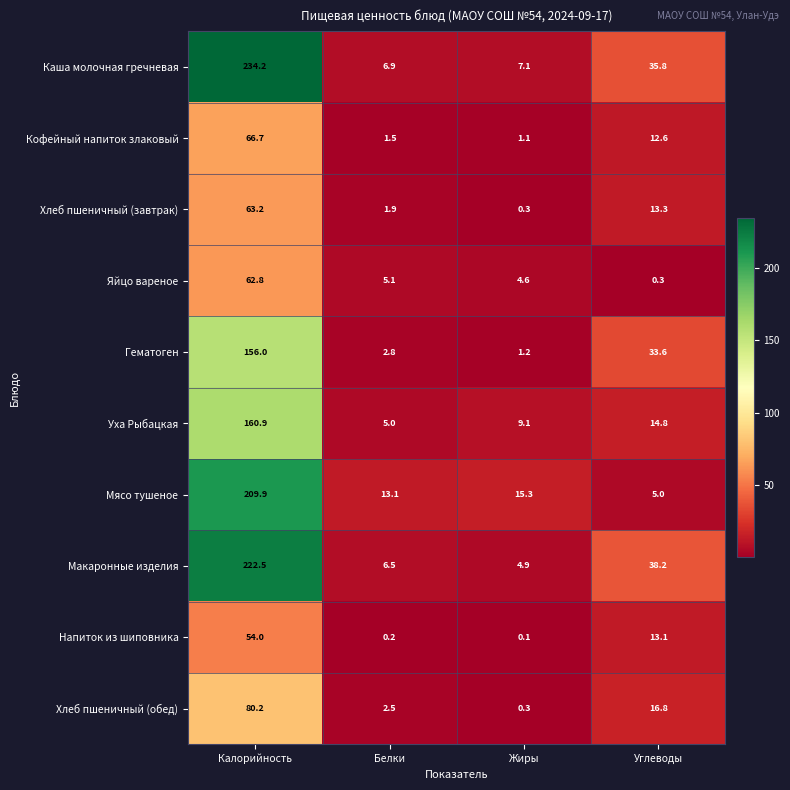

Is it true that Хлеб пшеничный (обед) equals 2.5 at Белки?

True